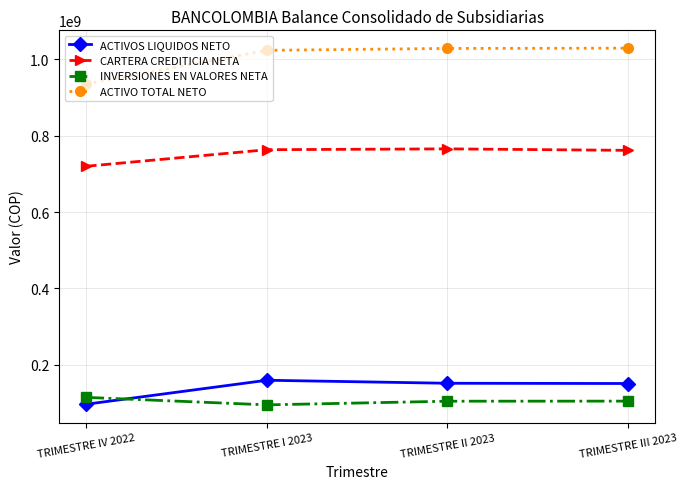

Which series has the largest total across all categories?

ACTIVO TOTAL NETO